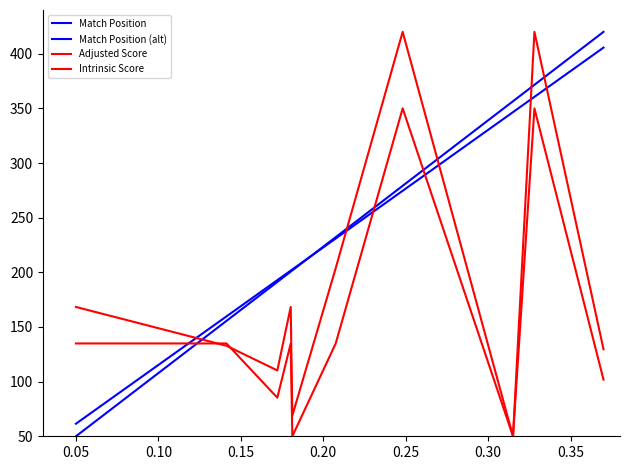

How many intersections are there between Match Position (alt) and Adjusted Score?

5